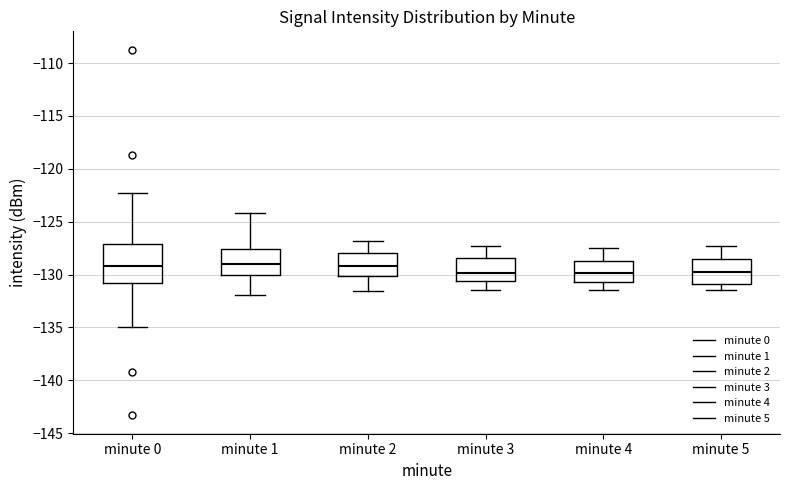

Reading left to right, read every box against the y-axis: the position of its median line, the range the box covers, and the ends of its whiskers. The values are not printed on the chart, so give them approximately, as read against the axis.

minute 0: median -129.0, box -131.0 to -127.0, whiskers -135.0 to -122.5
minute 1: median -129.0, box -130.0 to -127.5, whiskers -132.0 to -124.0
minute 2: median -129.0, box -130.0 to -128.0, whiskers -131.5 to -127.0
minute 3: median -130.0, box -130.5 to -128.5, whiskers -131.5 to -127.5
minute 4: median -130.0, box -130.5 to -128.5, whiskers -131.5 to -127.5
minute 5: median -130.0, box -131.0 to -128.5, whiskers -131.5 to -127.5